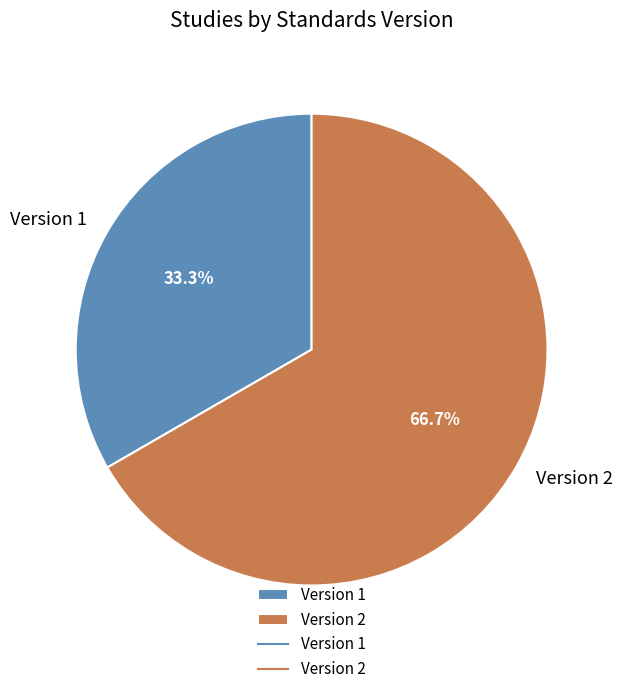

Between Version 1 and Version 2, which is larger?

Version 2